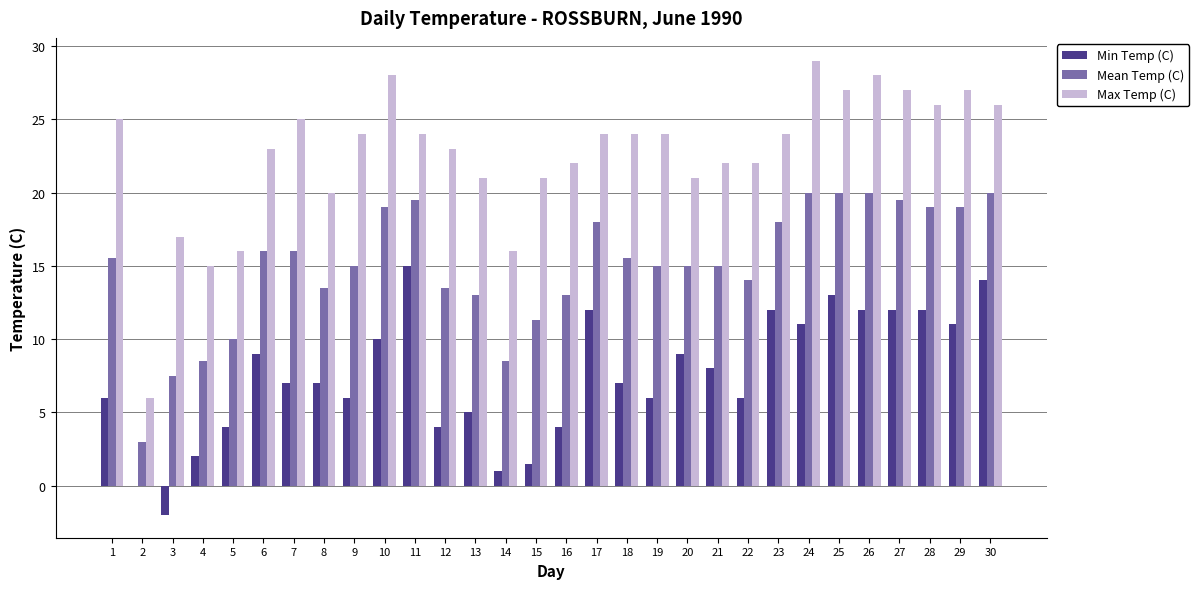

The Min Temp (C) series shows 8.7 at 9. True or false?

False